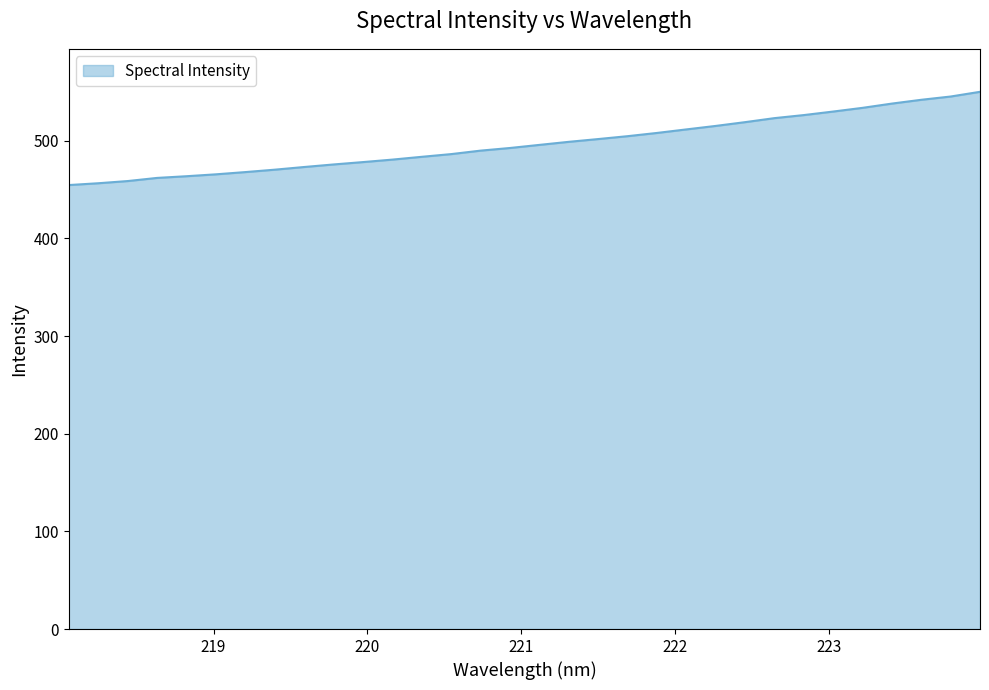

How many series are shown in this chart?

1